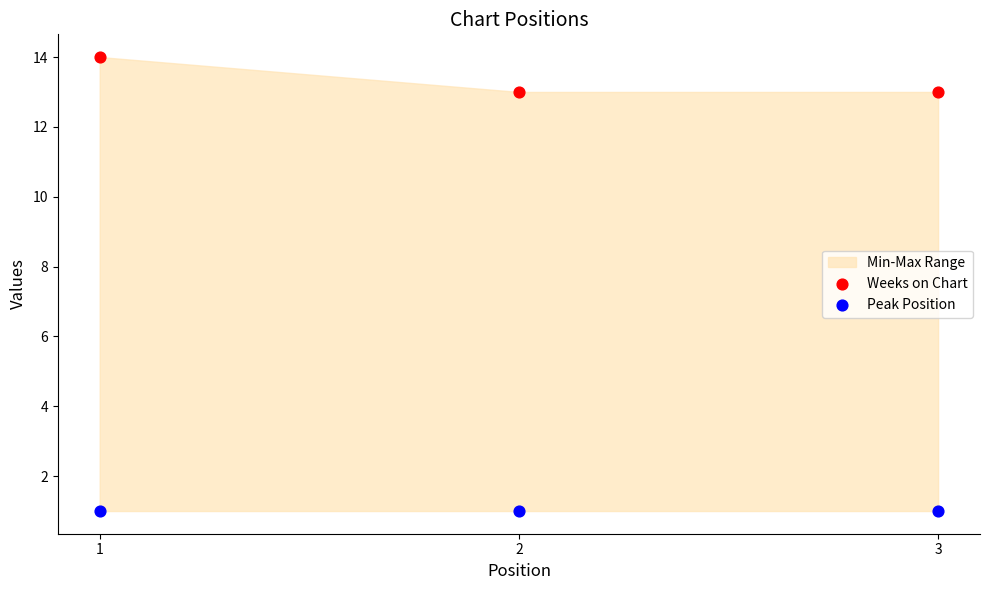

Which series contains the lowest Y value?

Peak Position